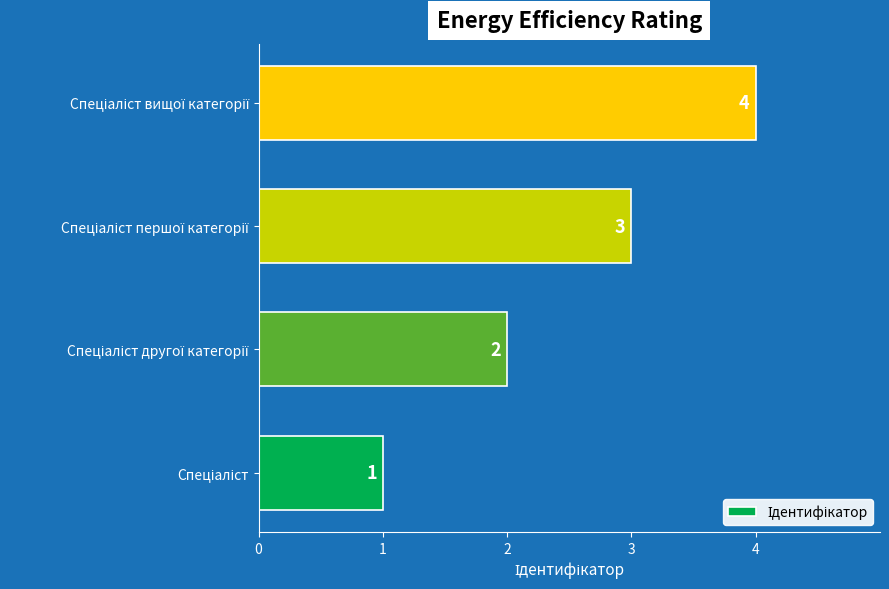

What is the difference between the maximum and minimum values?

3